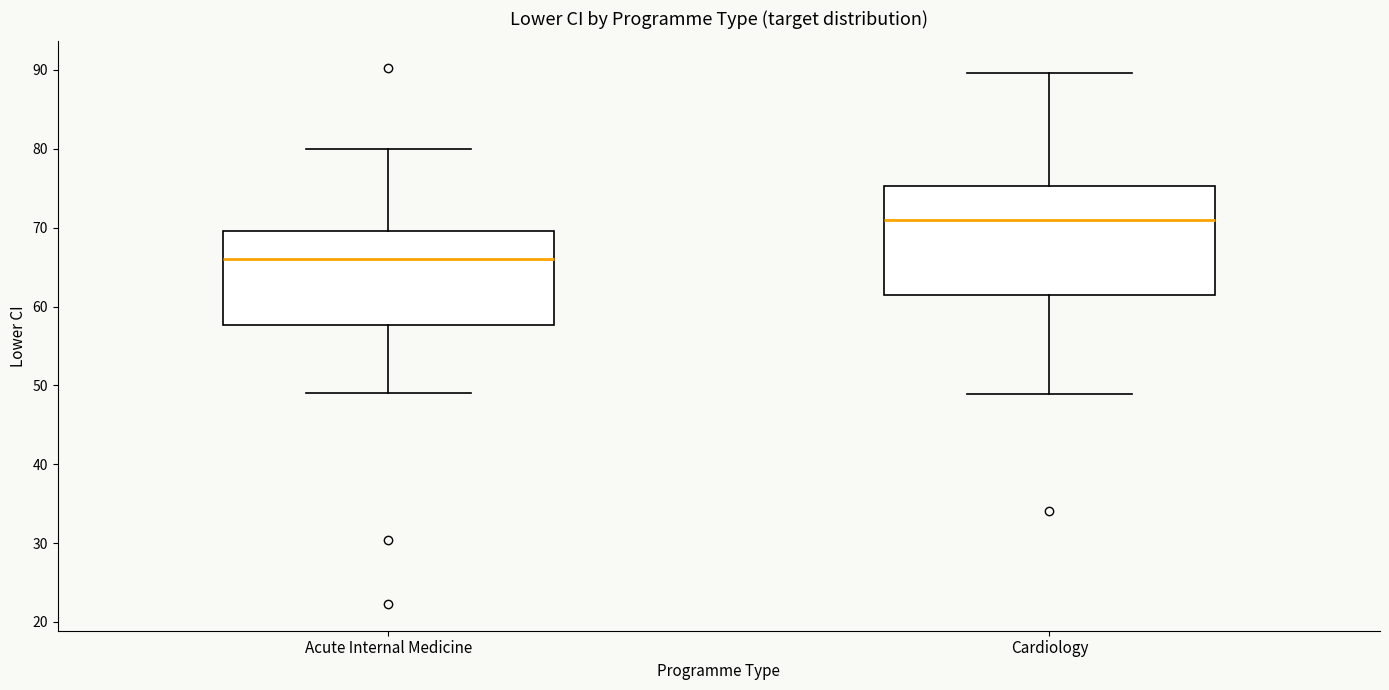

Where does the lower whisker of the box for Acute Internal Medicine end on the y-axis? The values are not printed on the chart, so give them approximately, as read against the axis.

49